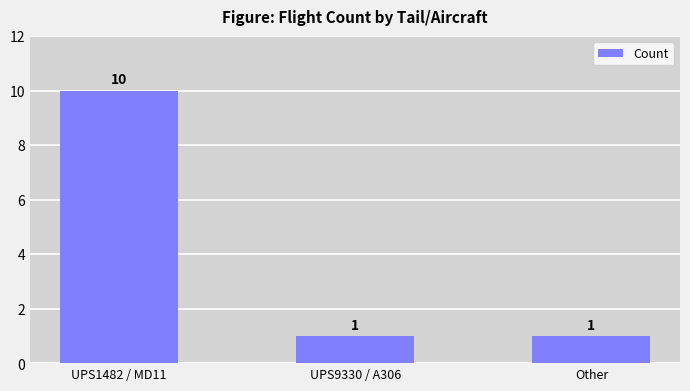

Does the chart contain any negative values?

No